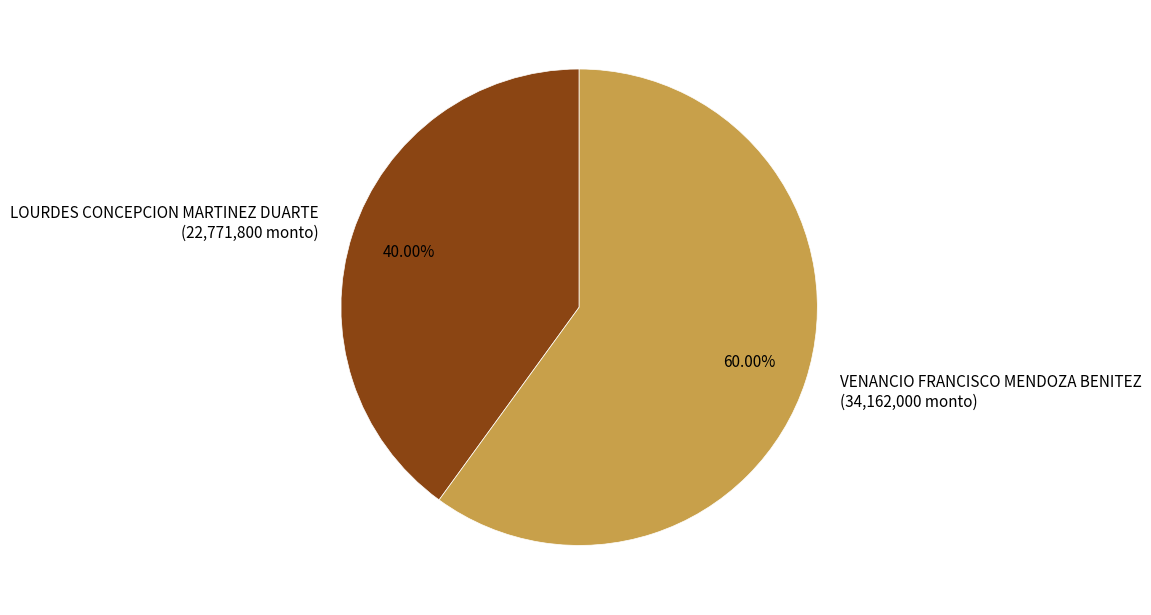

To the nearest percent, what is the difference between the largest and smallest slice percentages?

20%